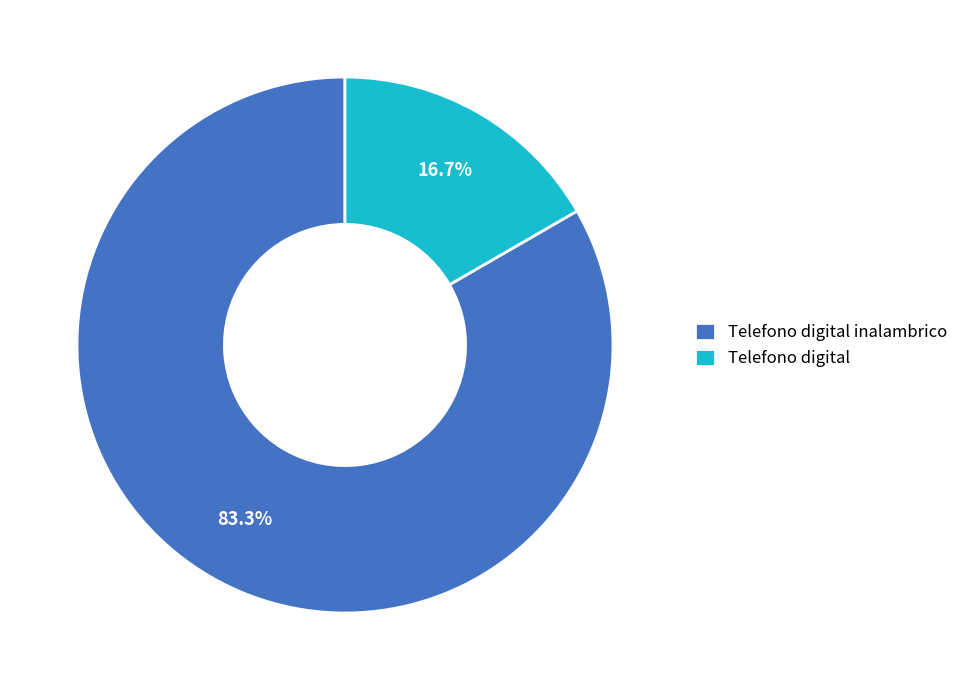

Is there a majority slice in this chart?

Yes